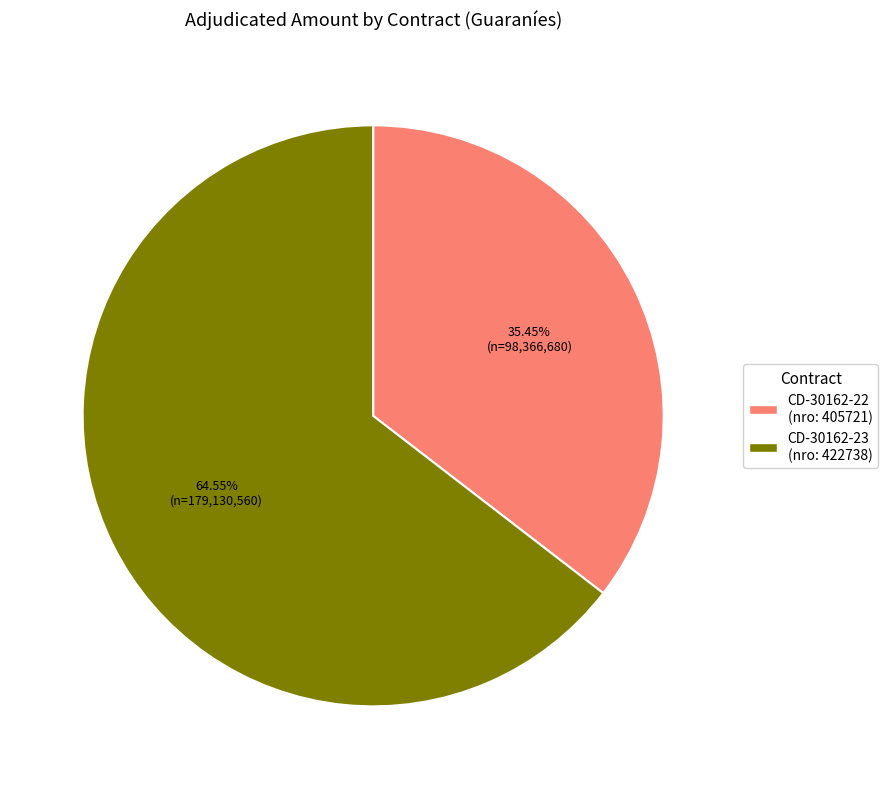

Count the number of slices in the pie.

2